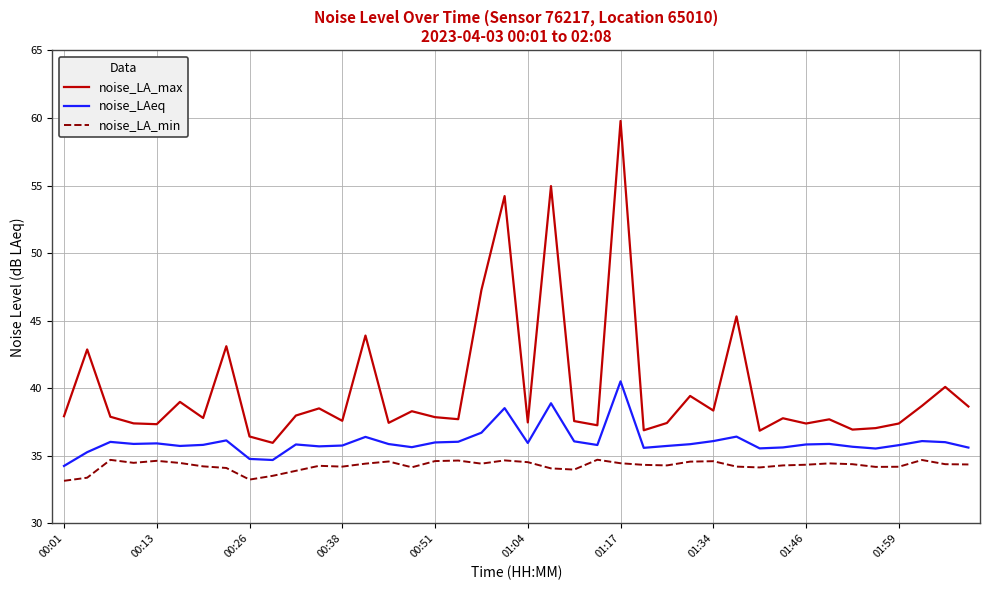

Which series has the largest range (max minus min)?

noise_LA_max